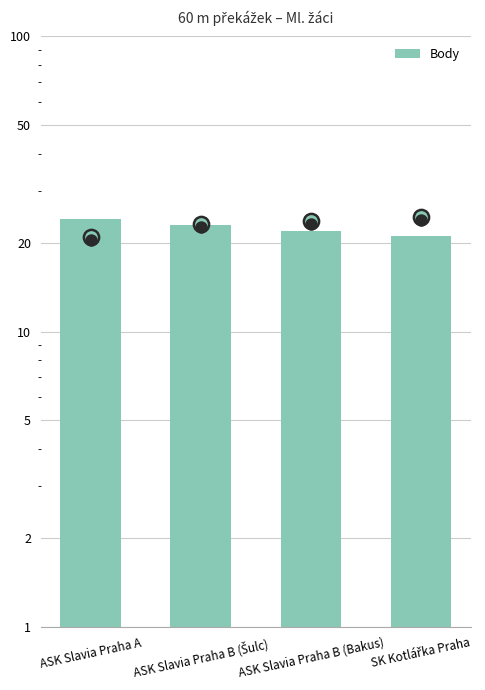

Approximately how many times larger is the value at SK Kotlářka Praha compared to ASK Slavia Praha B (Bakus)?

1.0